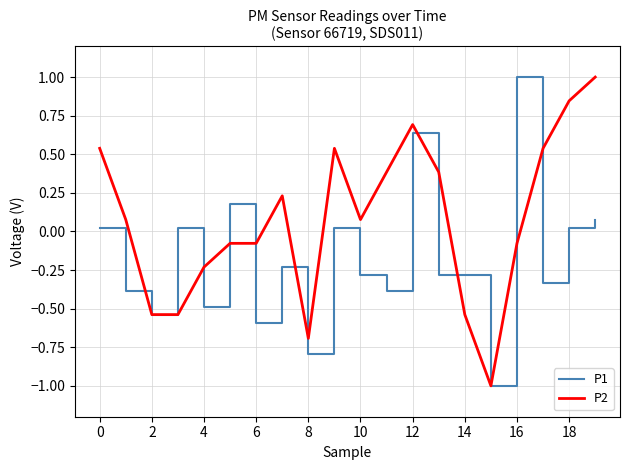

What is the smallest value displayed?

-1.0